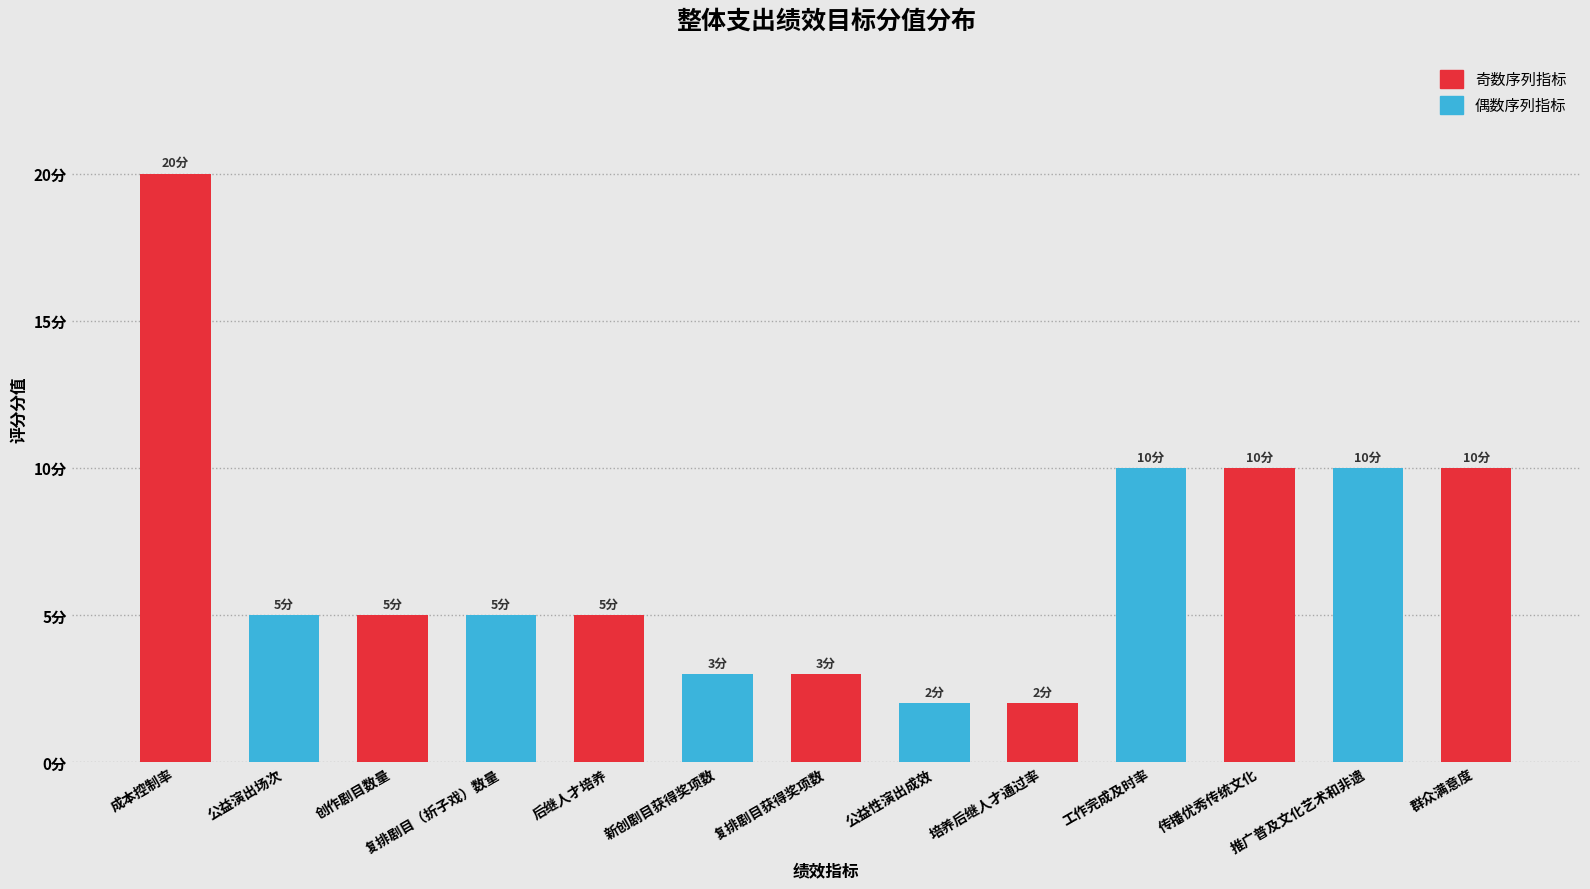

What position from the left is 复排剧目（折子戏）数量?

4